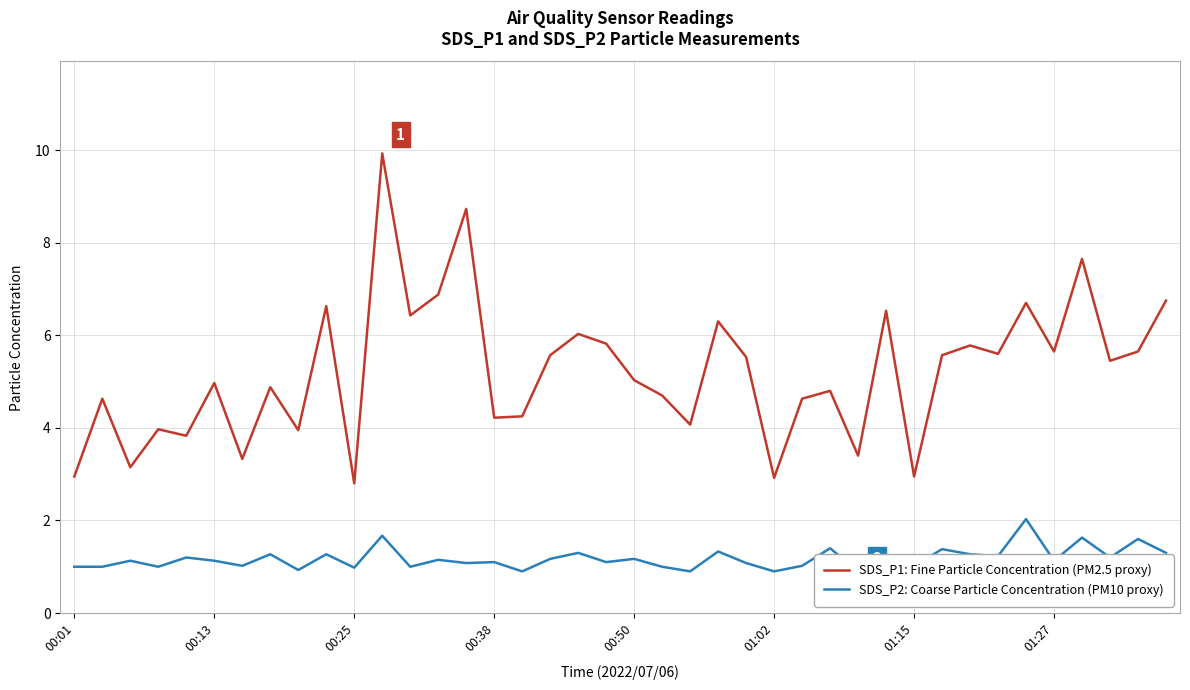

What is the total value across all series at 19?

6.9